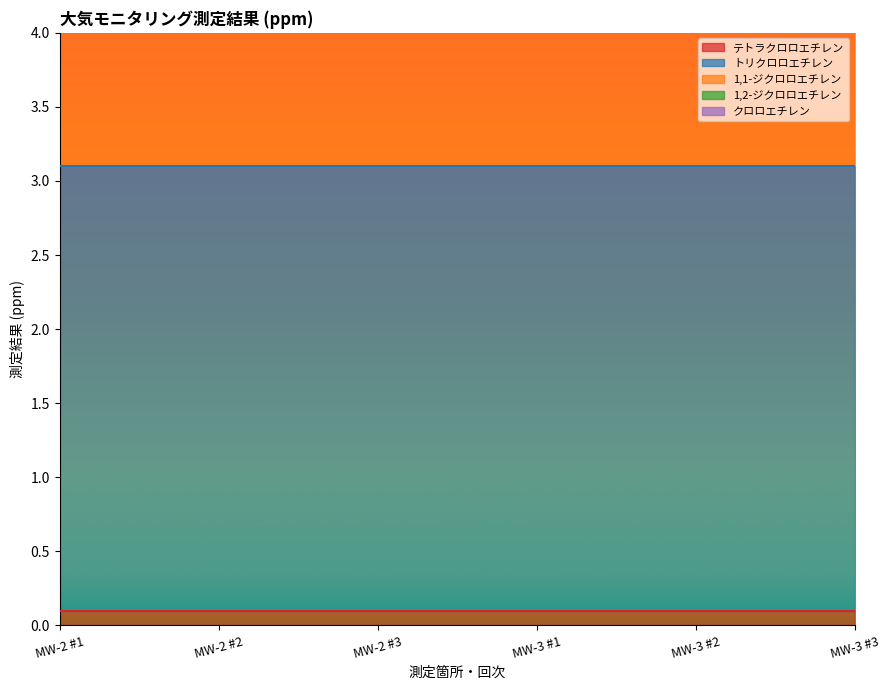

Does the chart display data point markers on the line(s)?

No